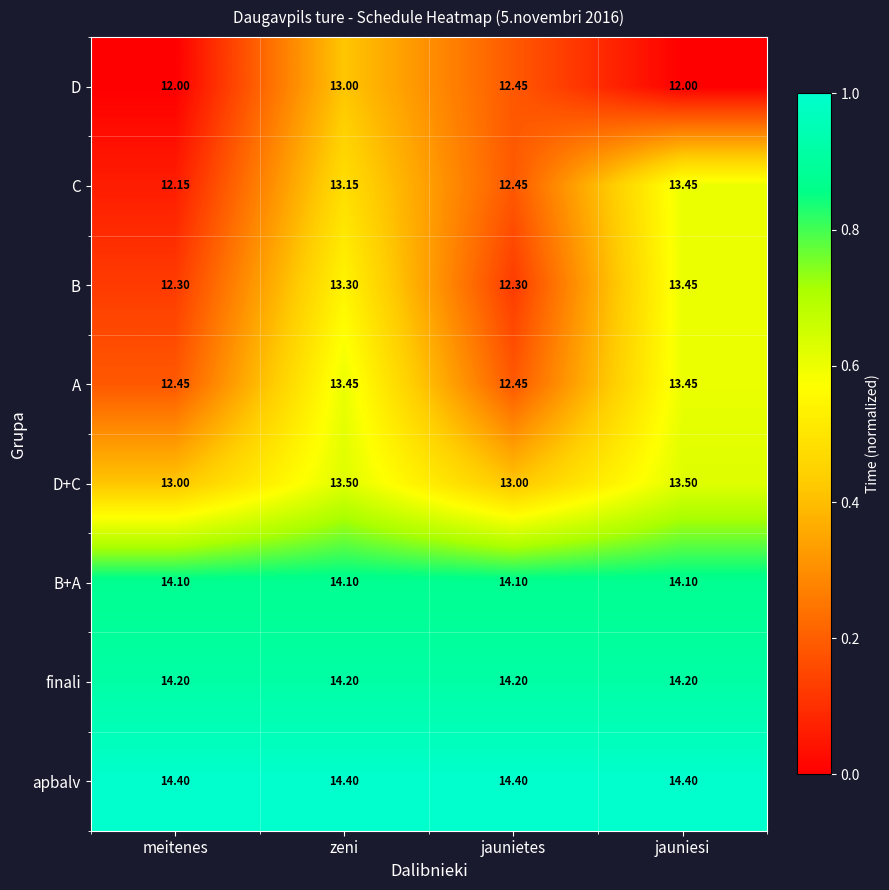

At which category is the sum across all series the highest?

zeni